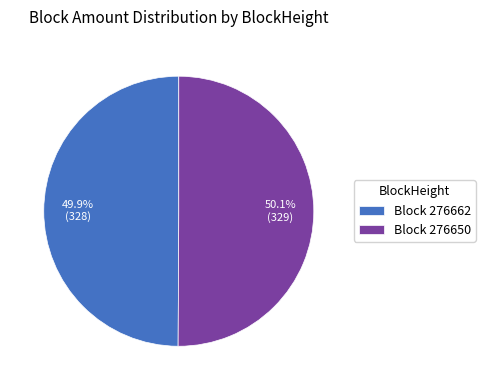

What percentage do Block 276650 and Block 276662 together represent?

100.0%